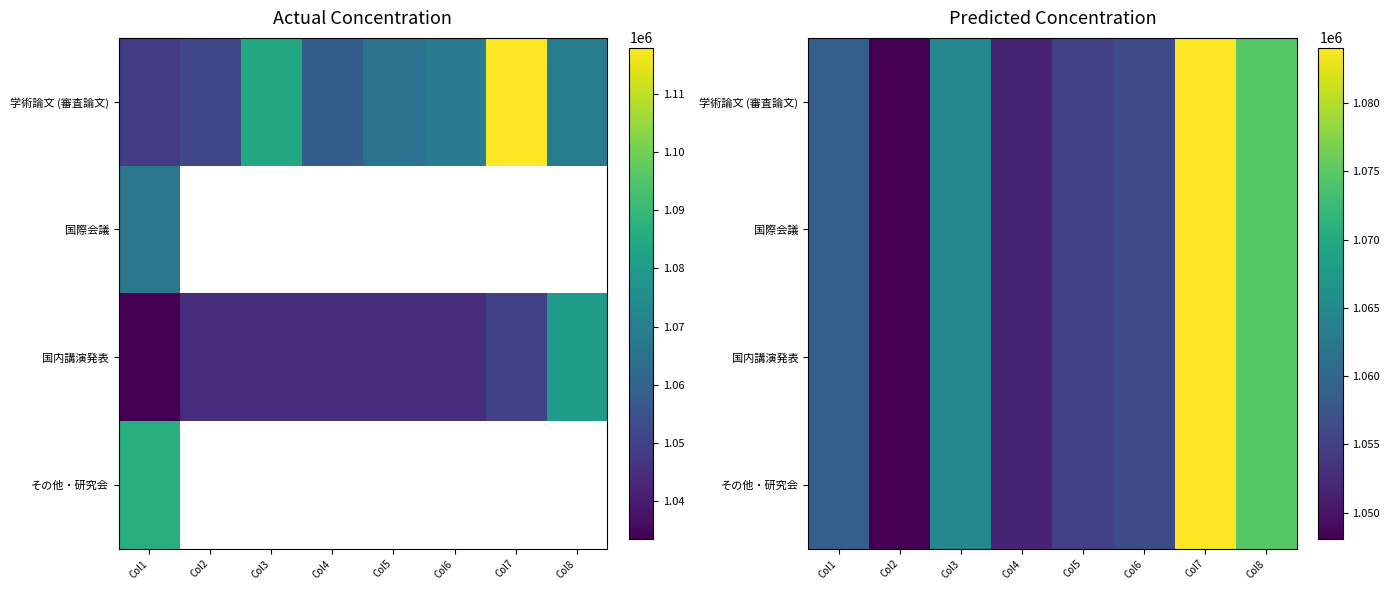

Which category has the highest value in the 学術論文 (審査論文) series?

Col7